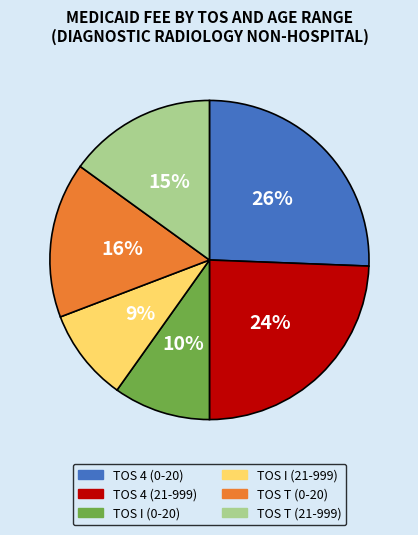

Does any single category account for the majority?

No